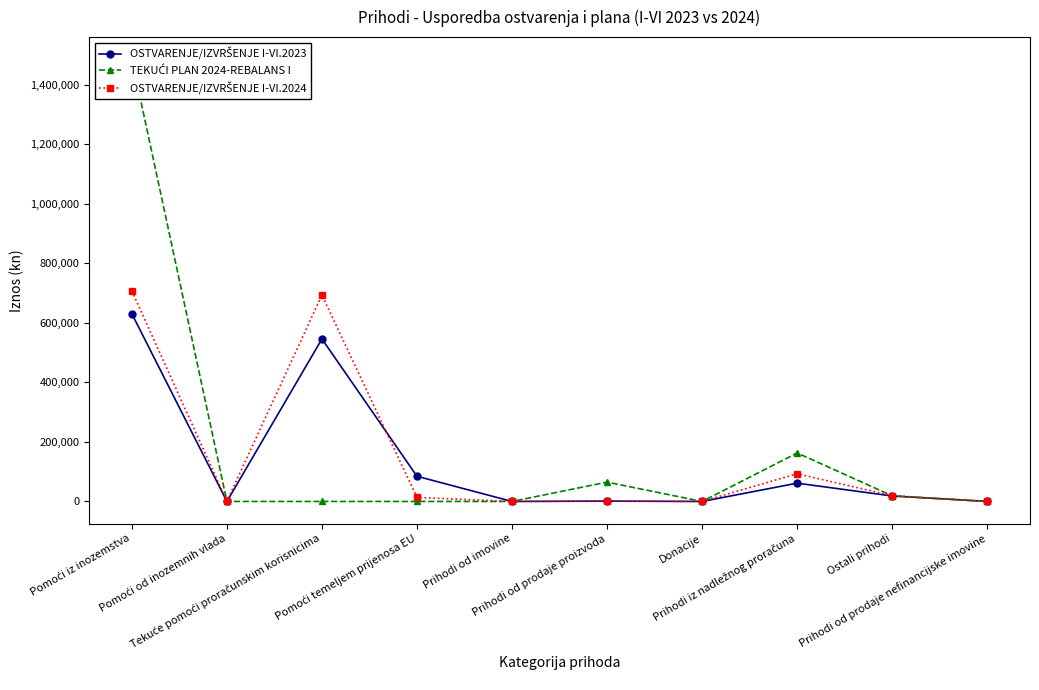

After their last crossing, which series has the higher values: OSTVARENJE/IZVRŠENJE I-VI.2023 or OSTVARENJE/IZVRŠENJE I-VI.2024?

OSTVARENJE/IZVRŠENJE I-VI.2024